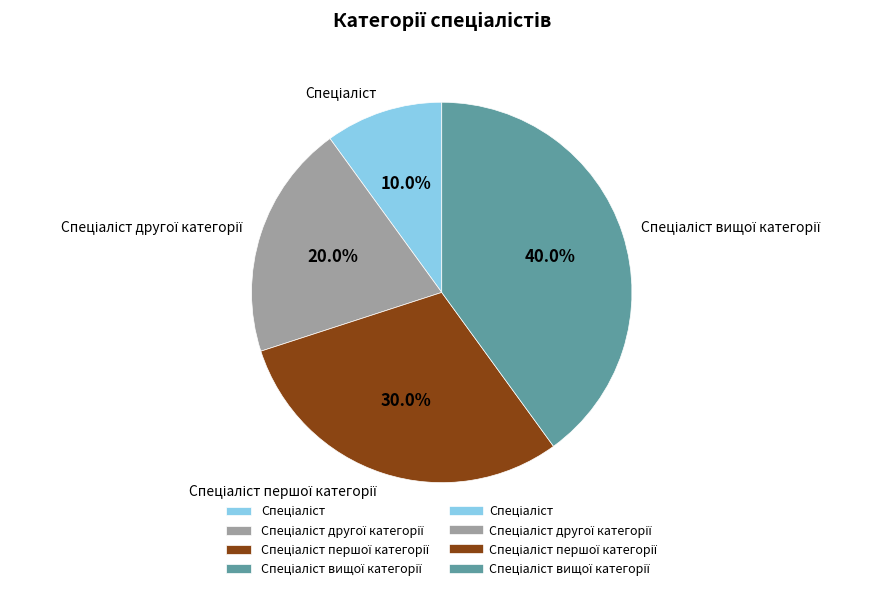

Does any single category account for the majority?

No